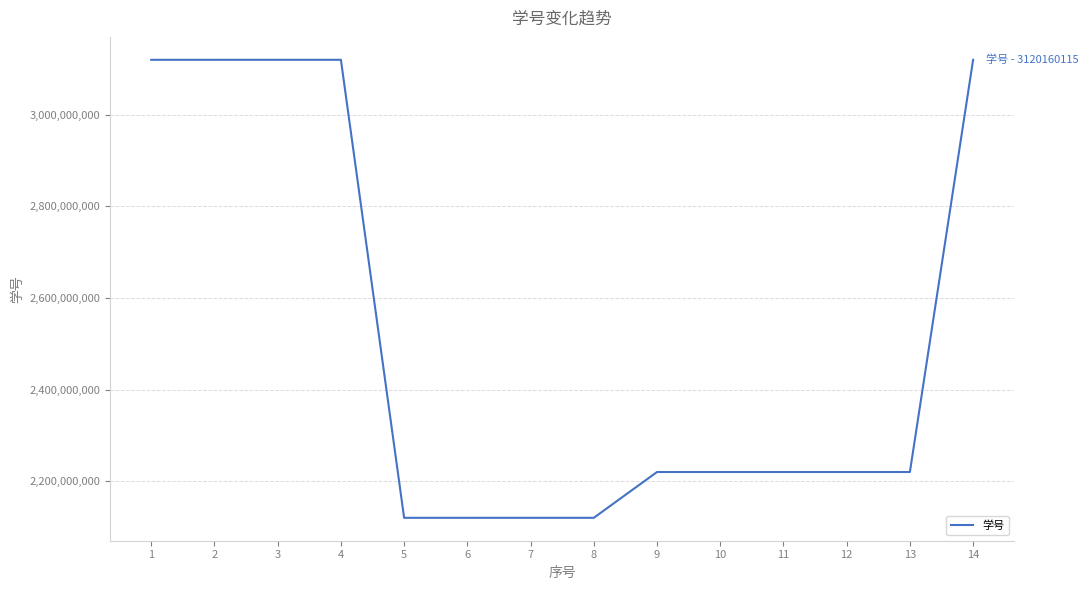

What is the difference between the values at 5 and 10?

100009953